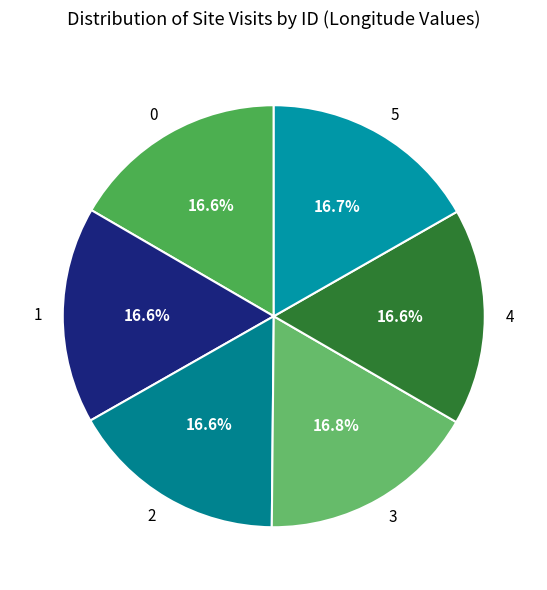

Count the number of slices in the pie.

6